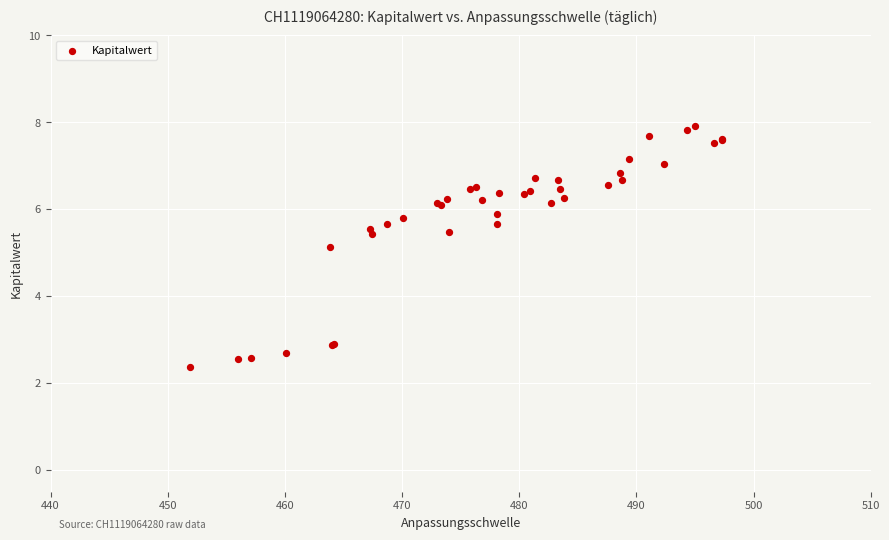

What Y value in the scatter plot is closest to 5?

5.1